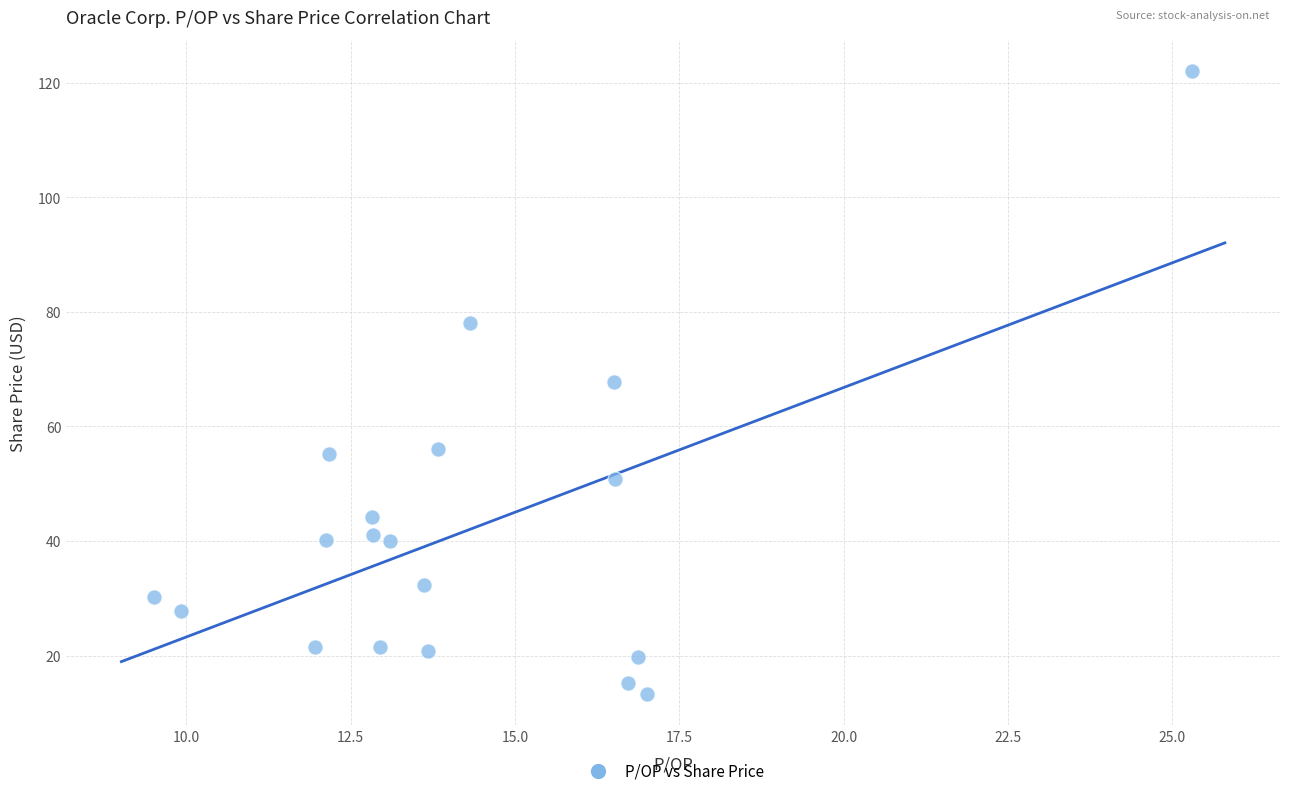

What is the range of X values (max minus min)?

15.8